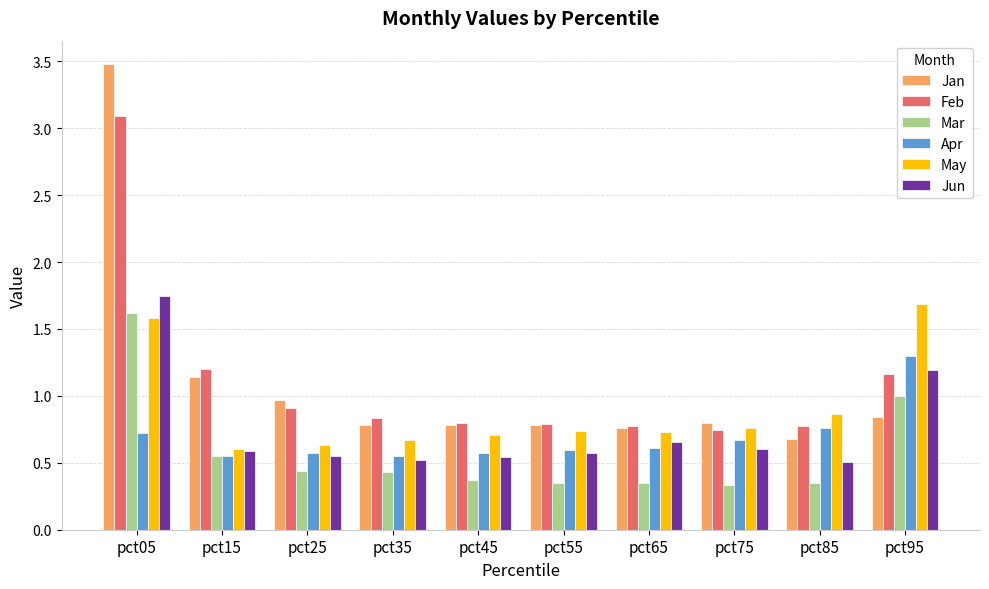

What is the maximum value shown in the chart?

3.5